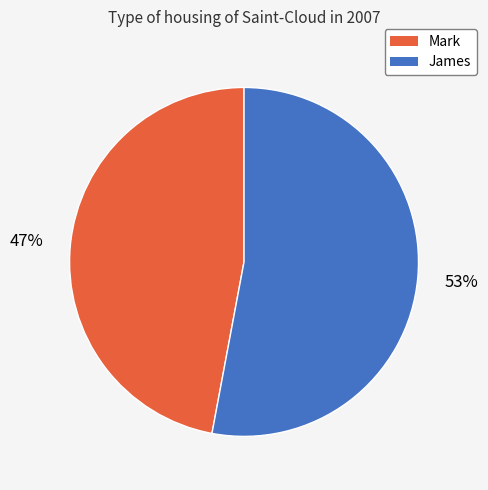

What is the ratio of the value at Mark to the value at James?

0.9